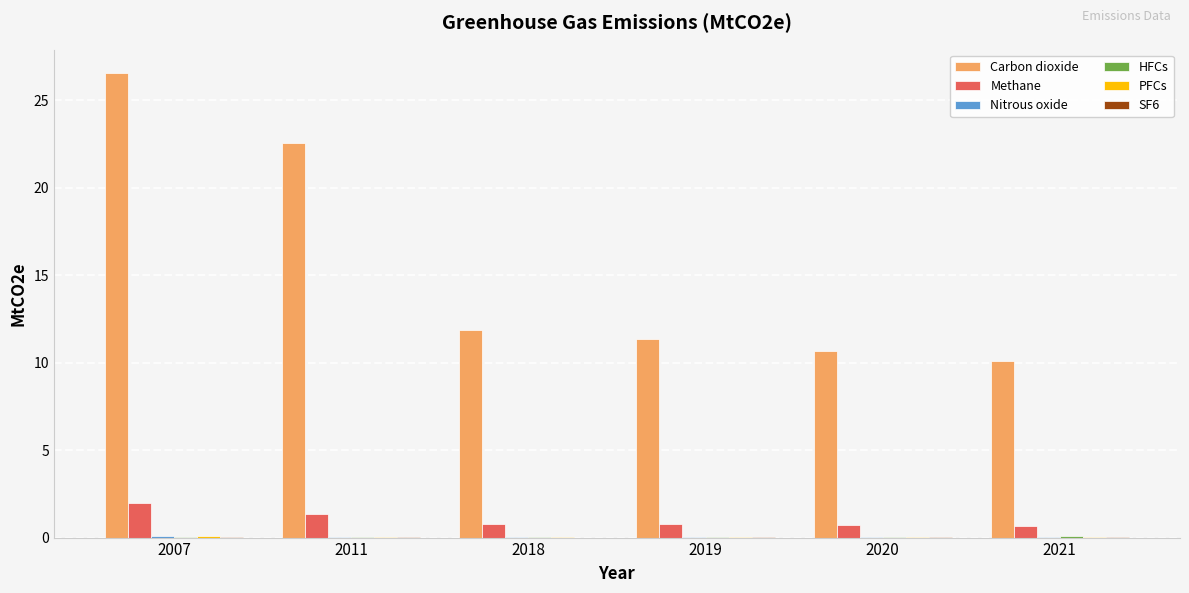

What is the greatest value displayed?

26.5